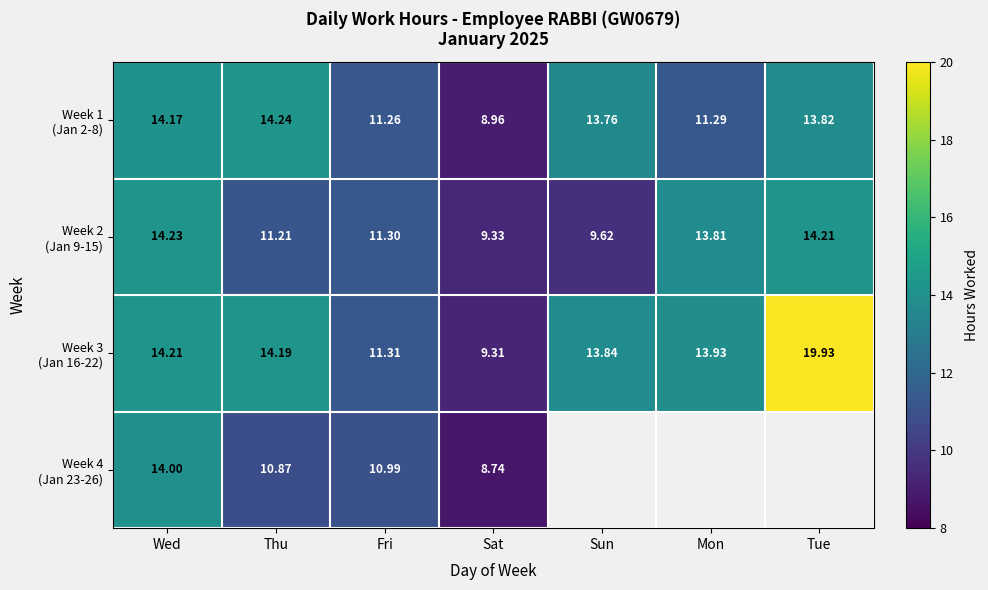

Which has a higher value, Sun or Thu?

Thu